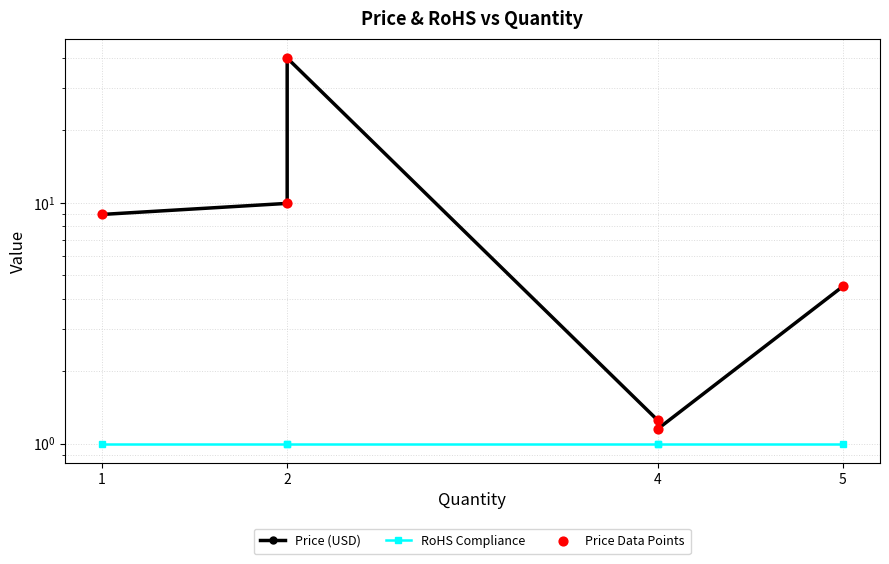

Which series contains the highest Y value?

Price (USD)